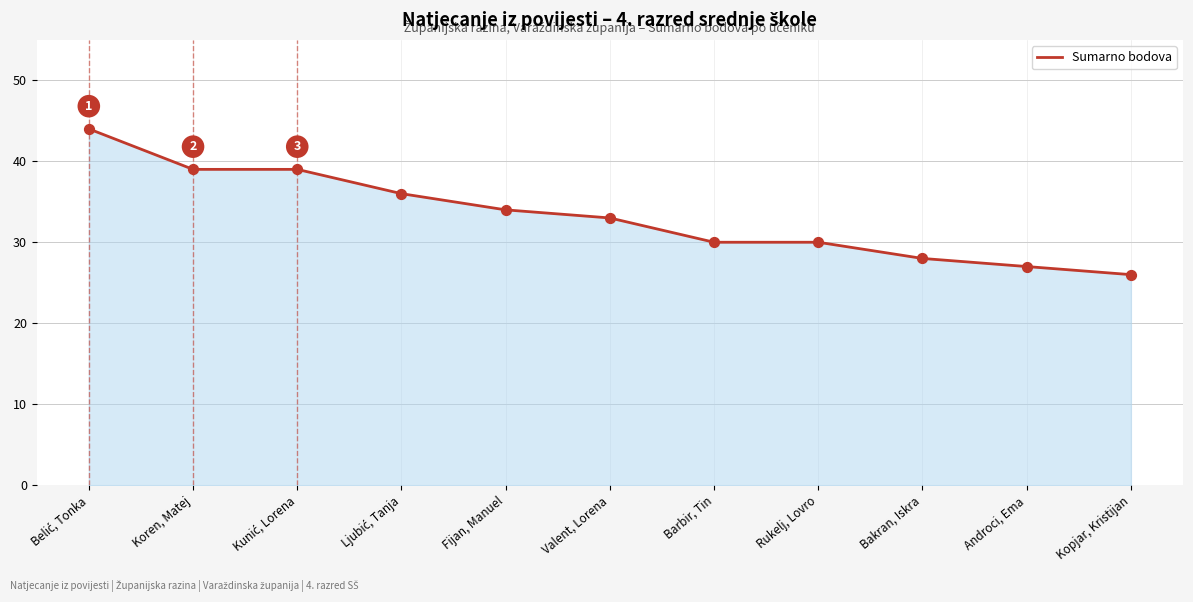

What is the change in value from Koren, Matej to Rukelj, Lovro?

-9